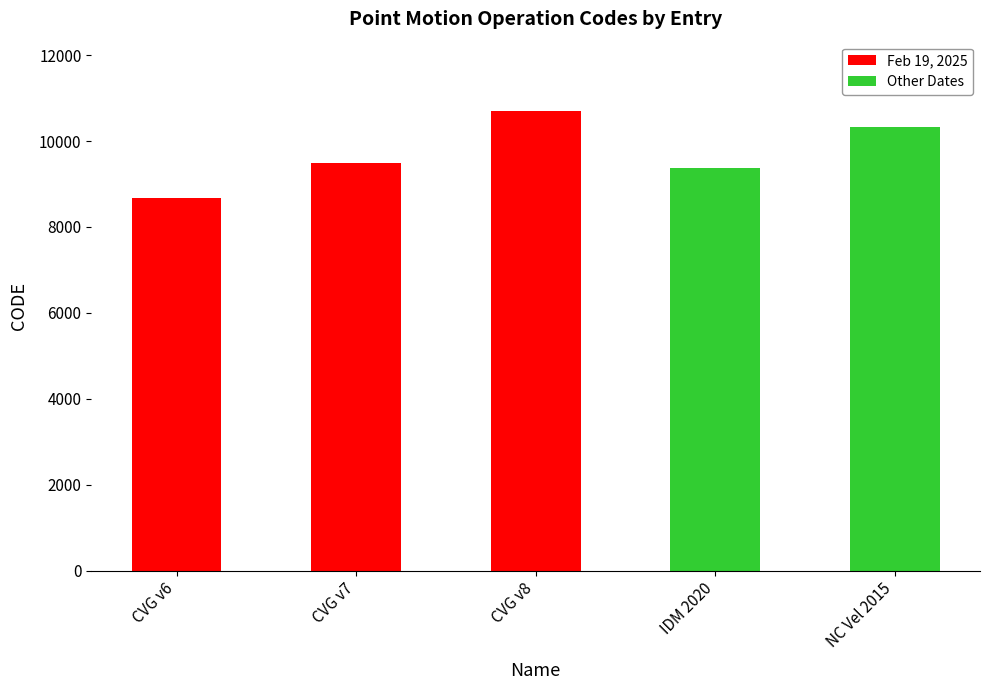

What is the label of the 5th bar from the right?

CVG v6